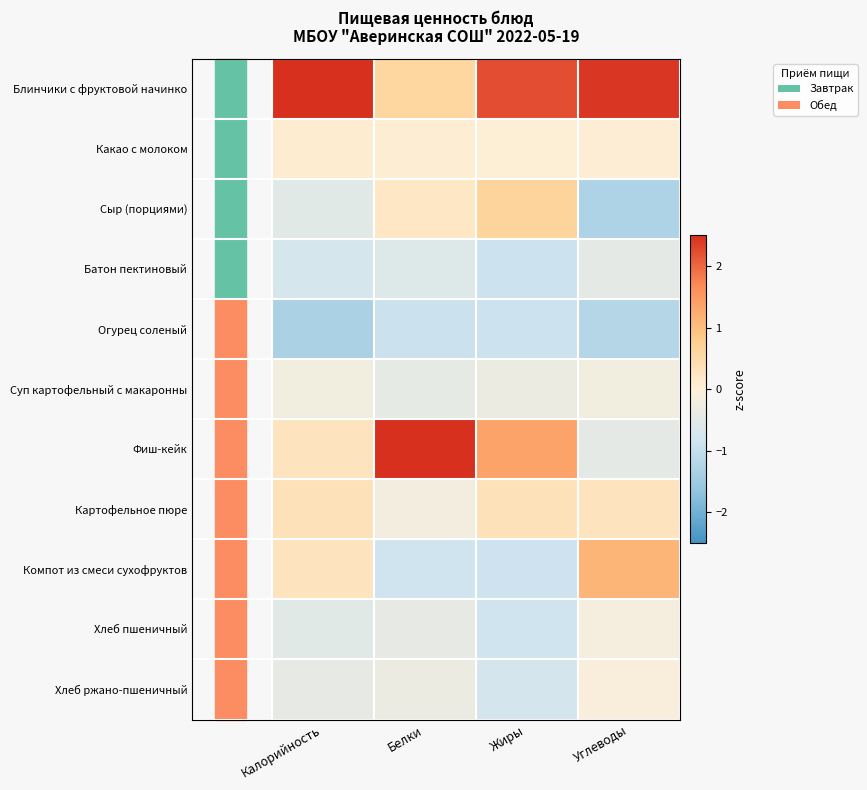

List the series in order of their peak value, highest first.

Фиш-кейк, Блинчики с фруктовой начинко, Компот из смеси сухофруктов, Сыр (порциями), Картофельное пюре, Какао с молоком, Хлеб ржано-пшеничный, Хлеб пшеничный, Суп картофельный с макаронны, Батон пектиновый, Огурец соленый